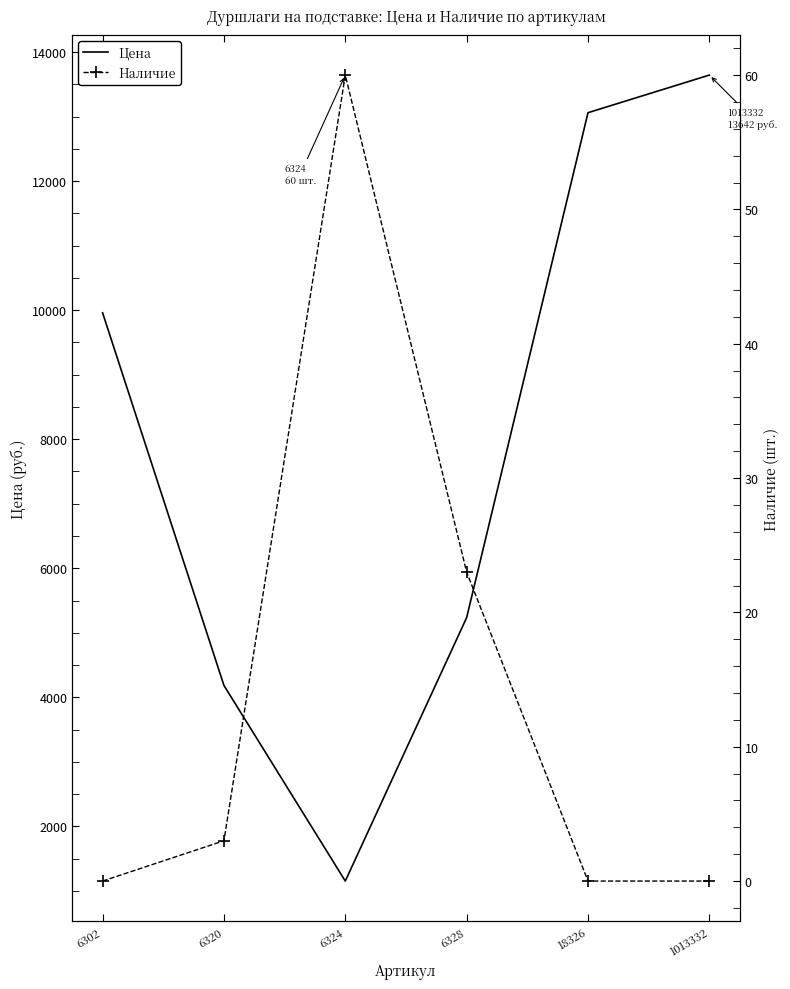

Which category has the lowest value across all series?

6302